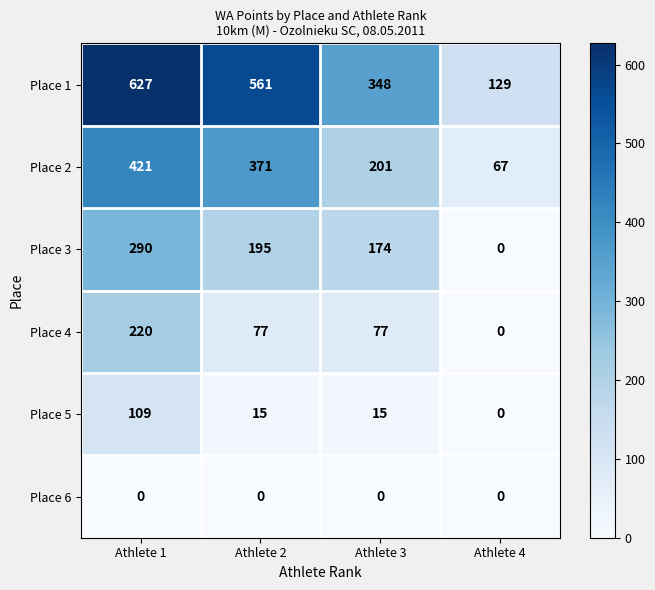

What is the average value of the Place 5 series?

35